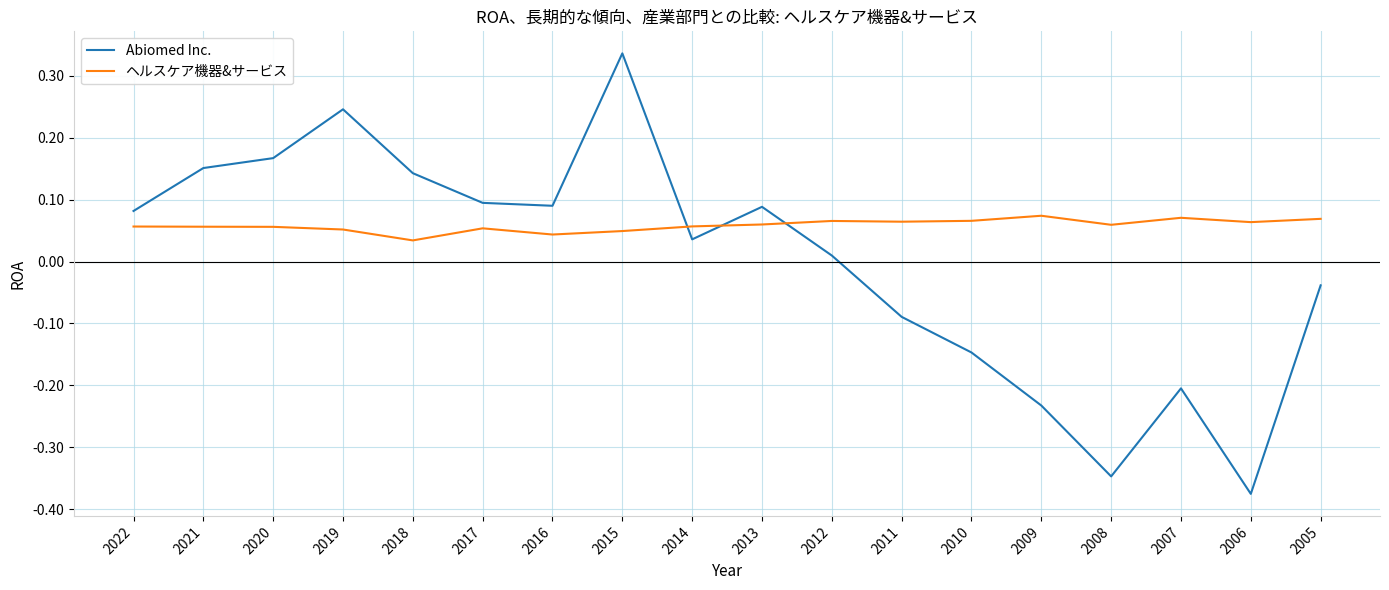

How many lines are shown in the chart?

2